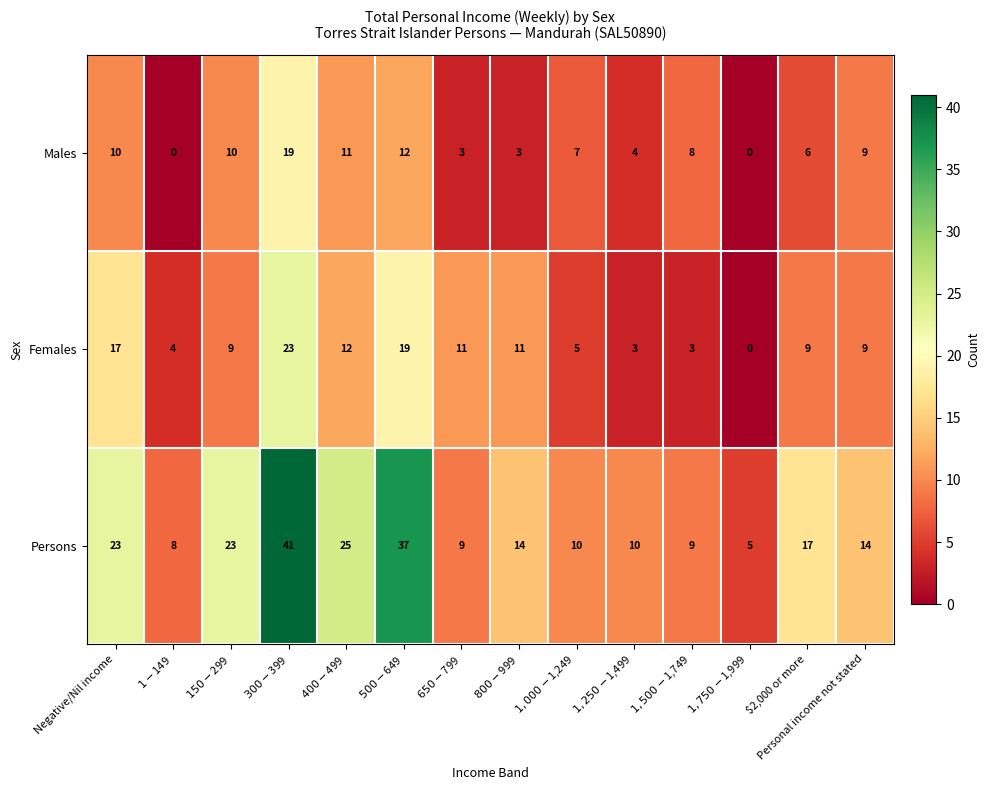

Which series has the widest spread of values?

Persons